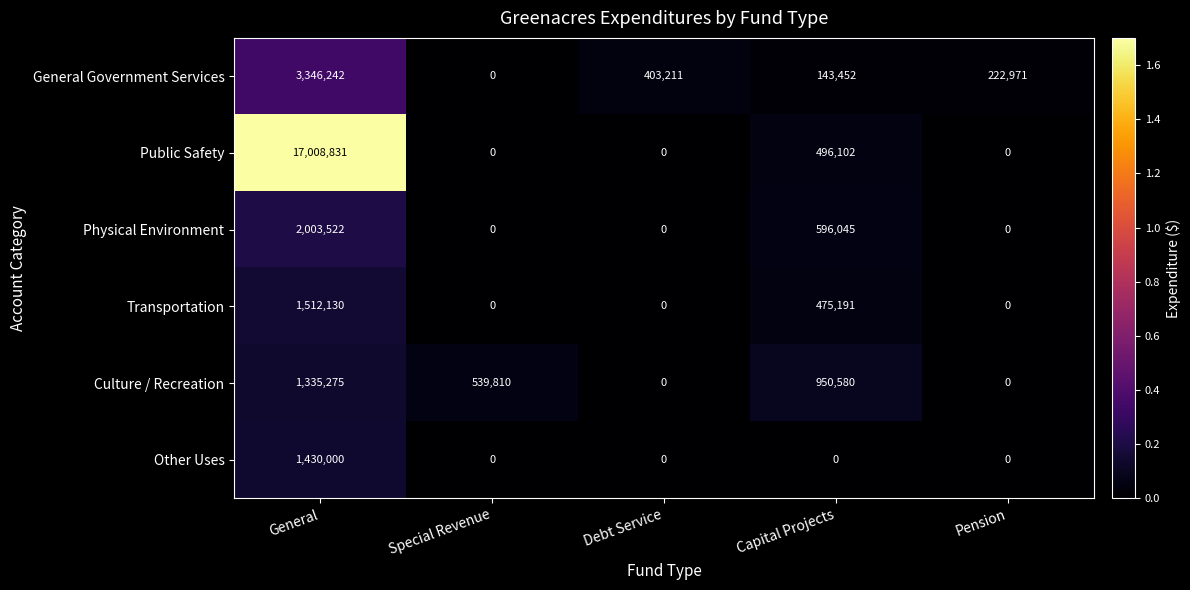

True or false: Public Safety has a value of 9222855 at Pension.

False